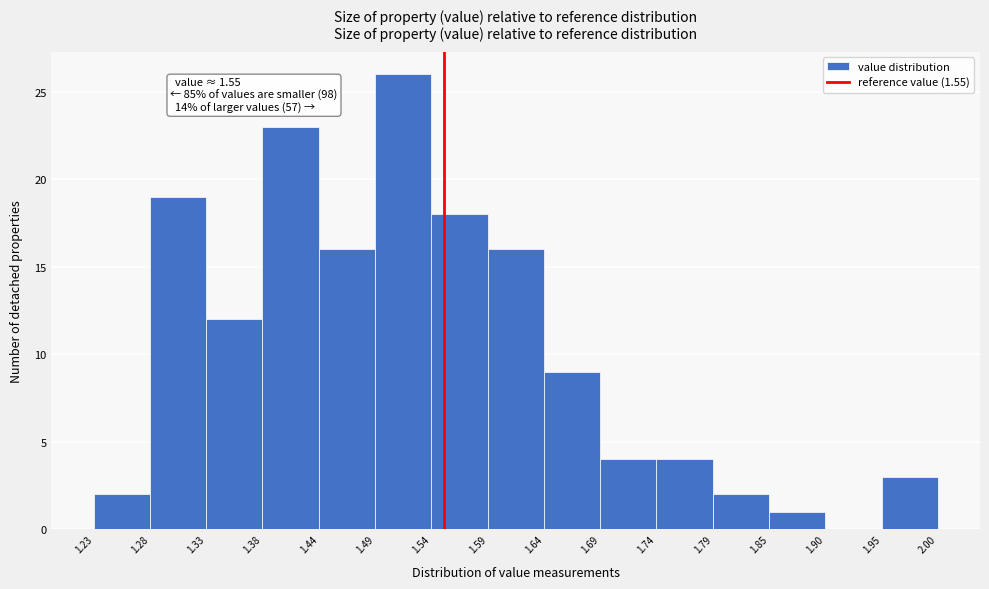

Which range on the x-axis has the tallest bar?

1.49 to 1.54